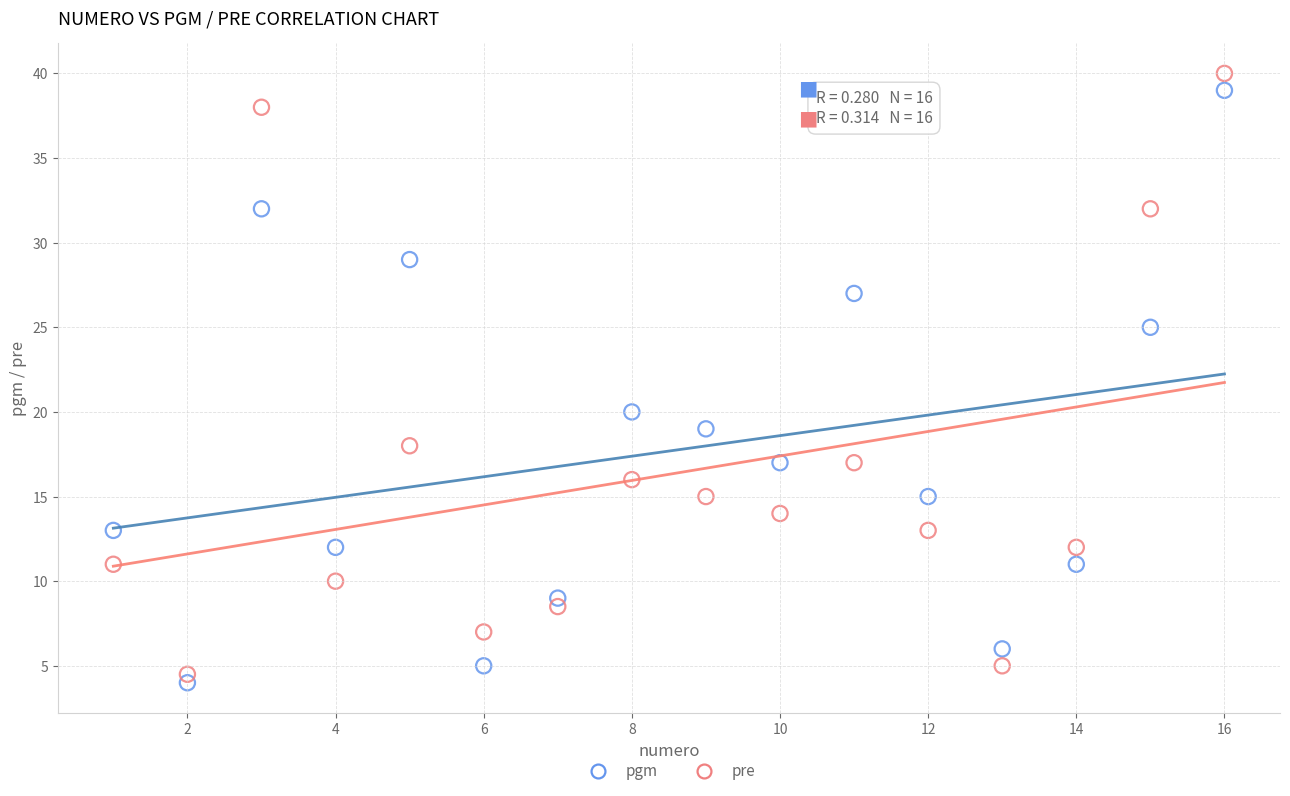

What is the X range (max minus min) for the scatter plot?

15.0